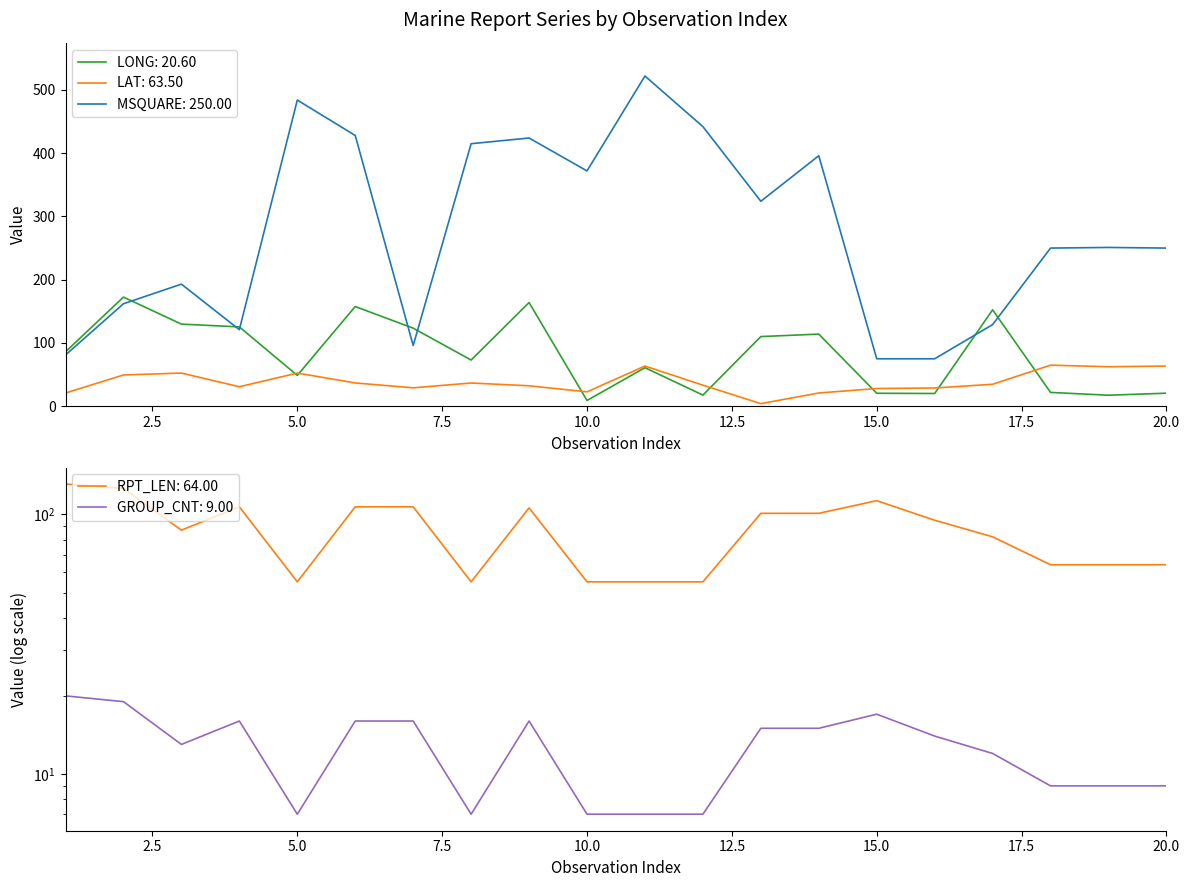

How many data points in LONG are less than 86?

10